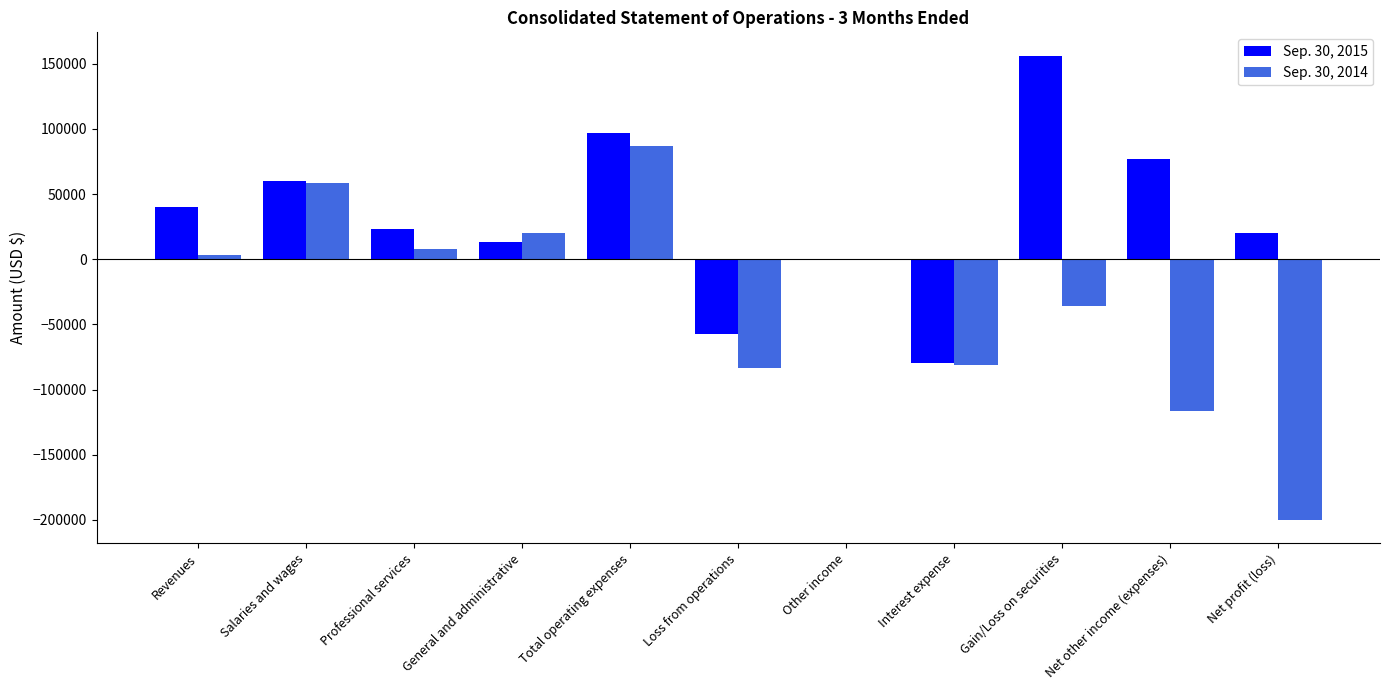

At which label is Sep. 30, 2015 closest to 38367?

Revenues